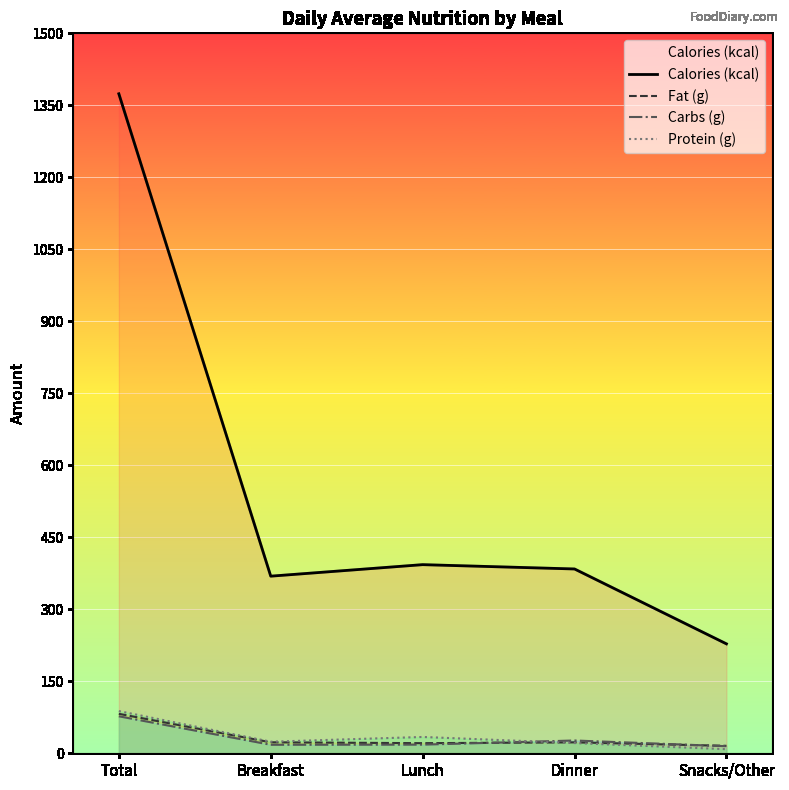

List the labels in order of Calories (kcal) value, largest first.

Total, Lunch, Dinner, Breakfast, Snacks/Other